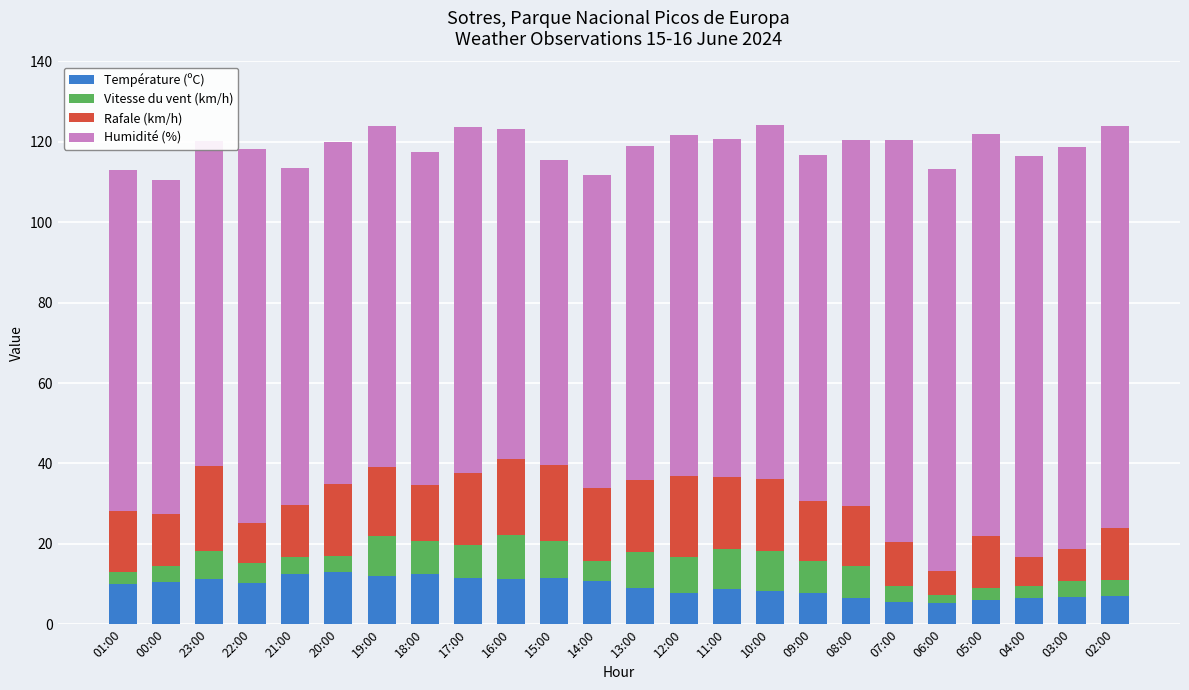

What is the total value across all series at 21:00?

113.6